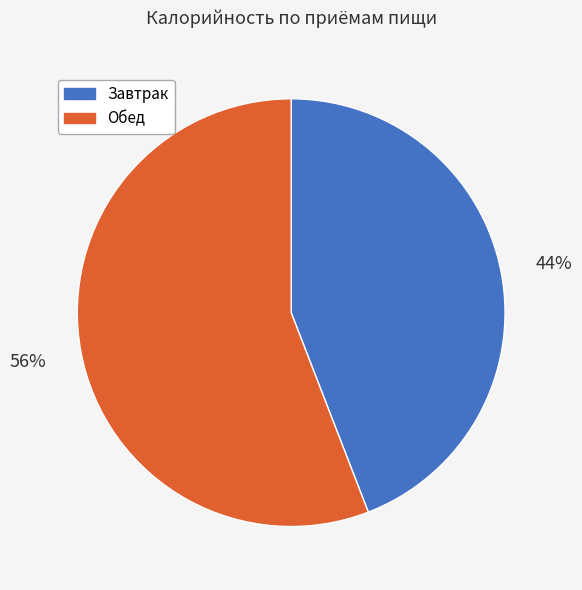

Rank the categories by value from highest to lowest.

Обед, Завтрак